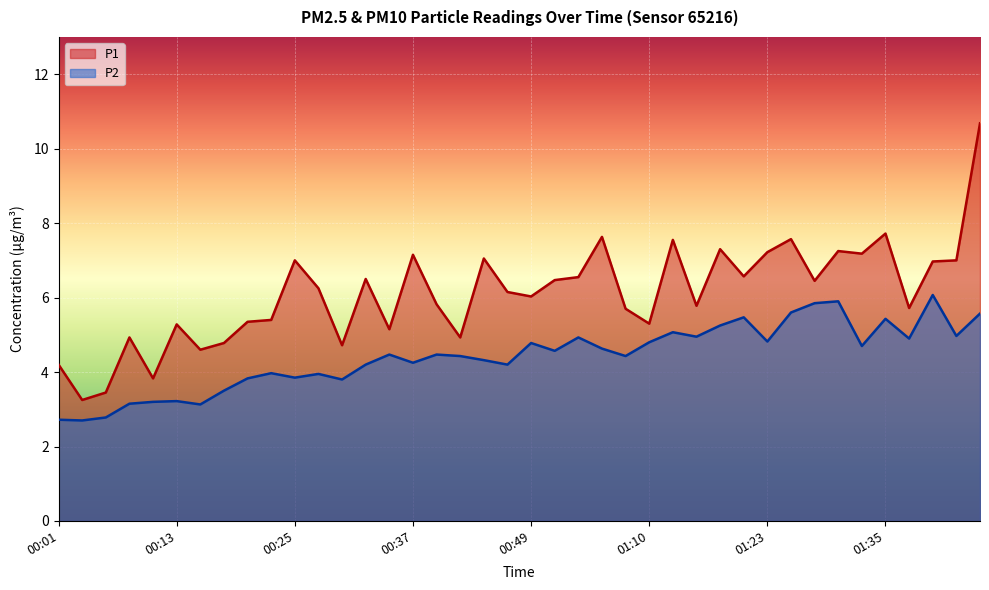

True or false: P1 and P2 cross at least once.

False